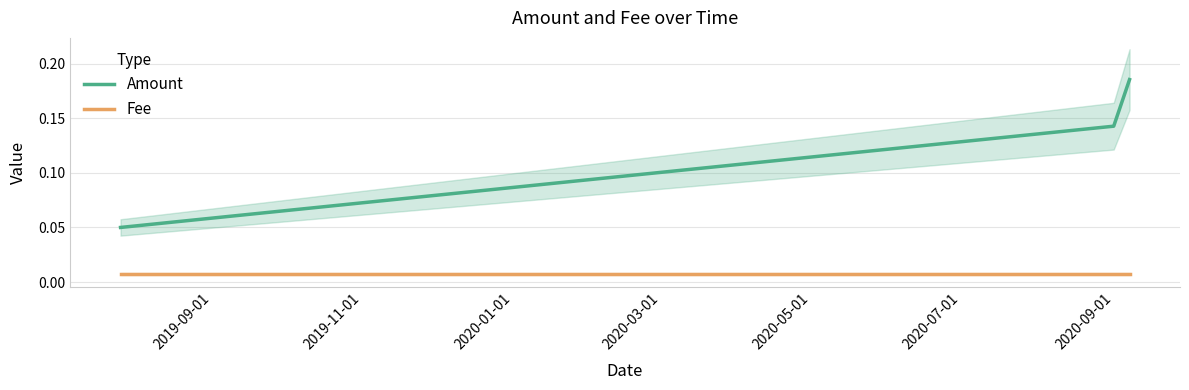

At 2019-11-01, list the series in order from largest to smallest.

Amount, Fee